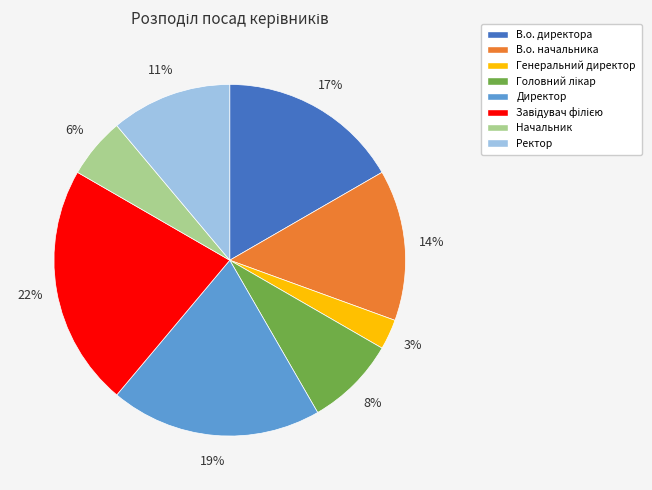

Which category has the smallest portion of the pie?

Генеральний директор